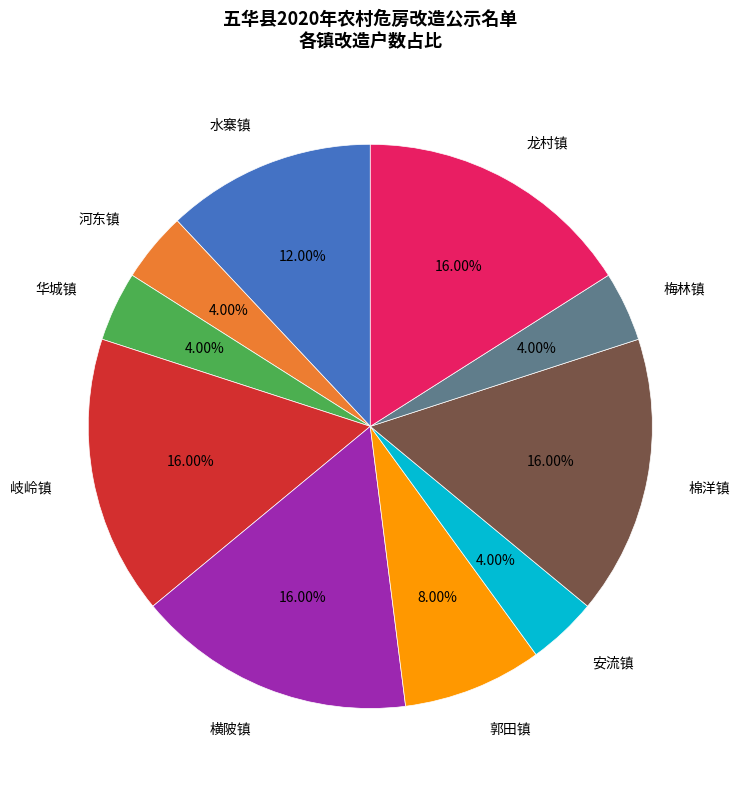

To the nearest percent, what portion does 河东镇 represent?

4%